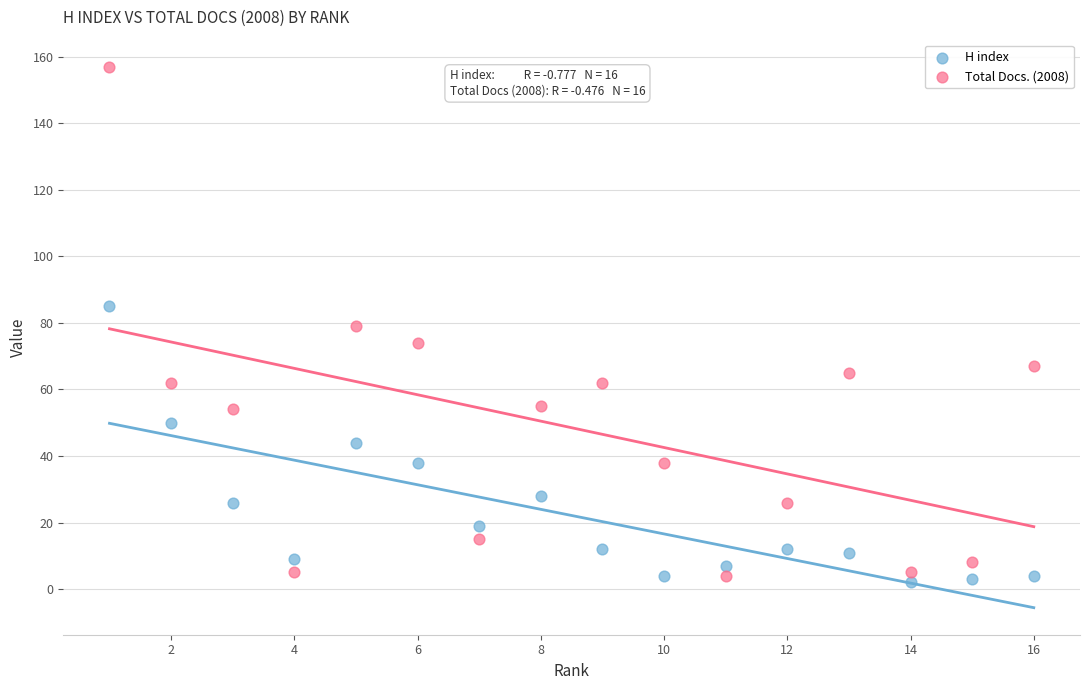

Which series reaches the maximum Y coordinate?

Total Docs. (2008)